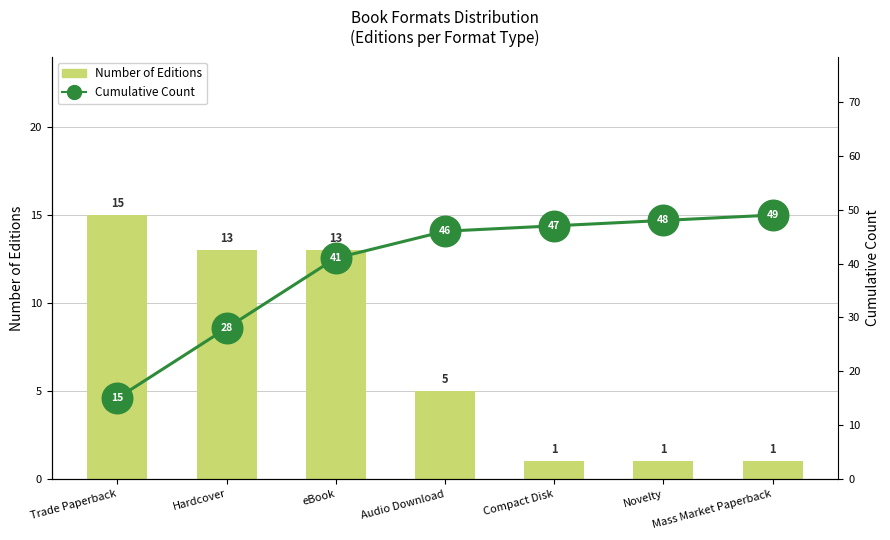

What is the sum of all Cumulative Count values?

274